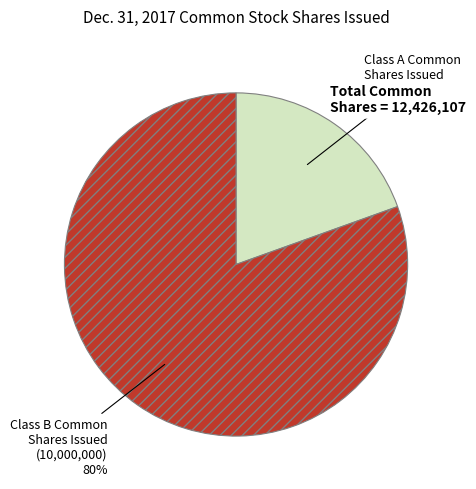

The Class A Common Shares Issued slice represents 20% of the pie. True or false?

True